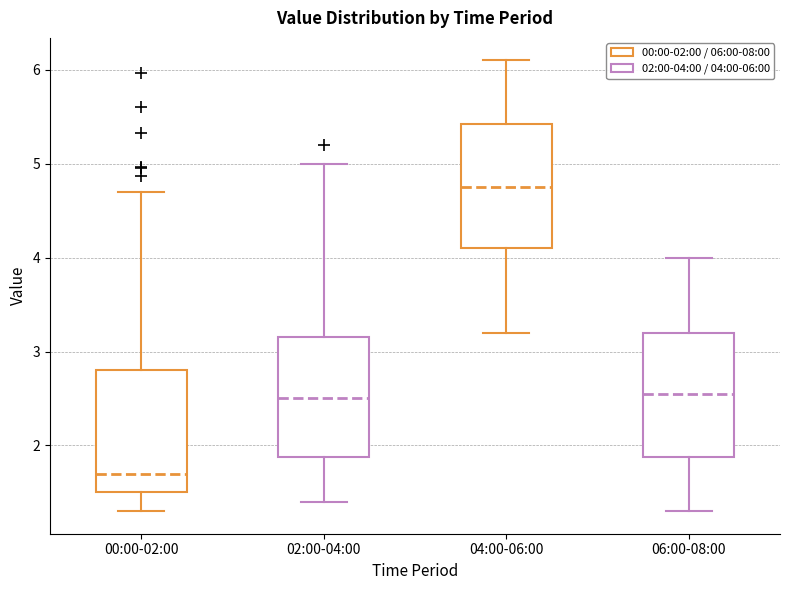

Where does the median line of the box for 00:00-02:00 sit on the y-axis? The values are not printed on the chart, so give them approximately, as read against the axis.

1.7